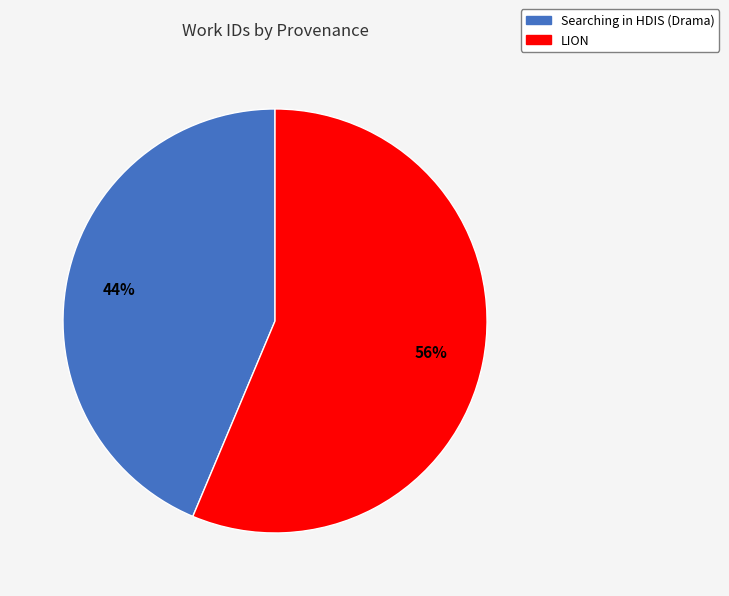

Rank the categories by value from highest to lowest.

LION, Searching in HDIS (Drama)